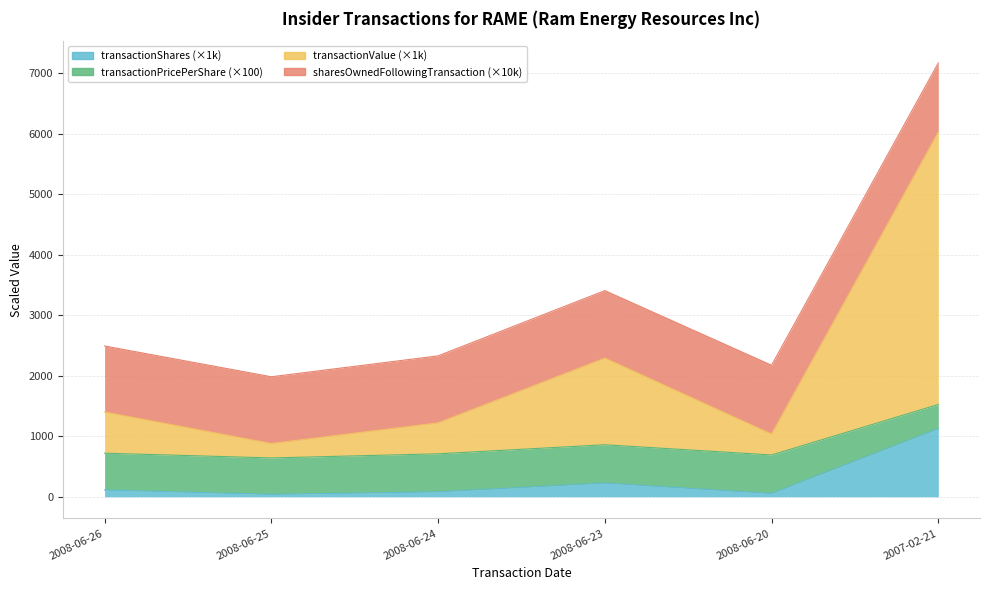

True or false: transactionShares has a value of 54.0 at 2008-06-20.

True